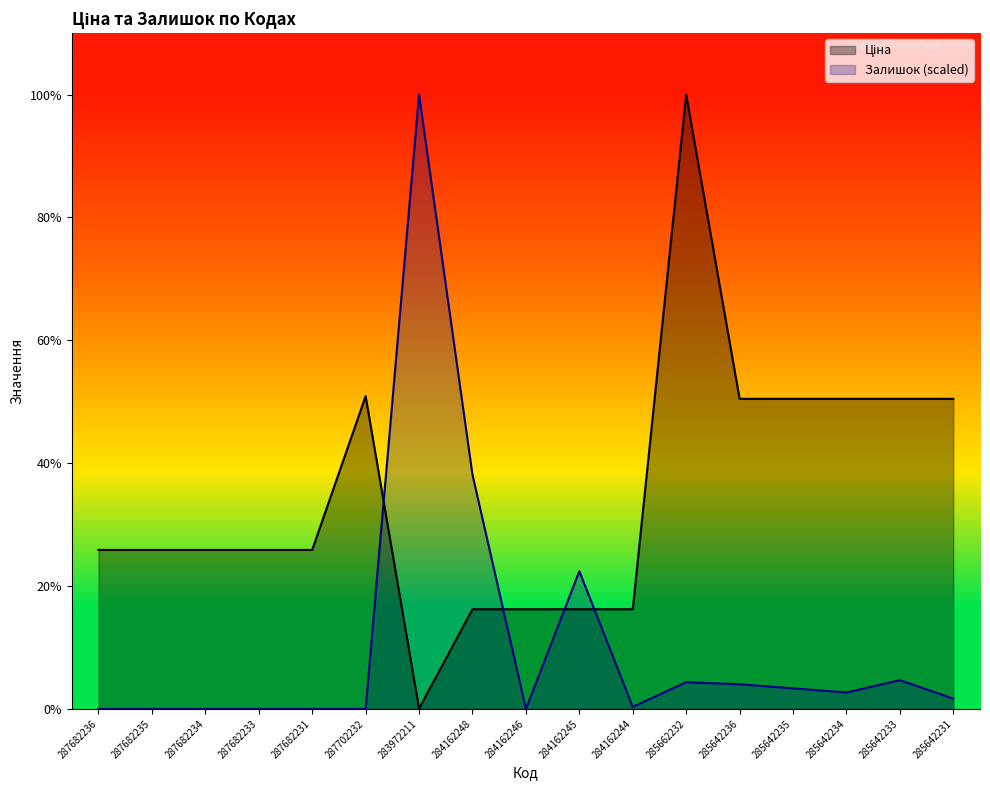

What is the sum of all Ціна values?

353063.0